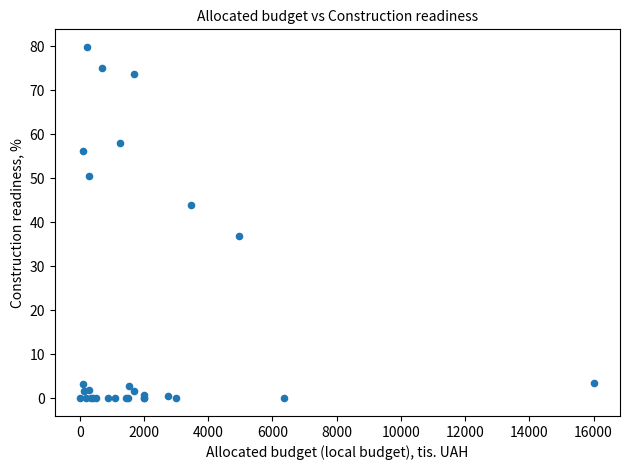

What Y value in the scatter plot is closest to 39?

36.9